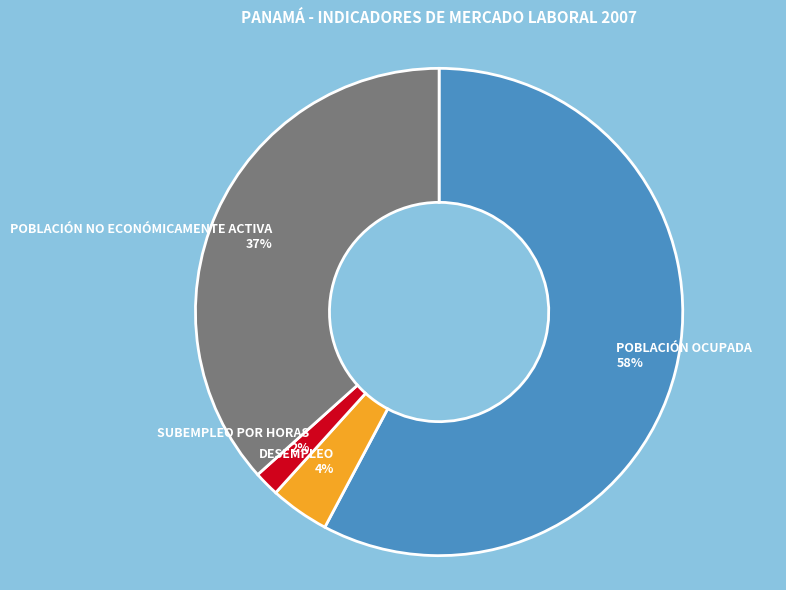

Does any single category account for the majority?

Yes